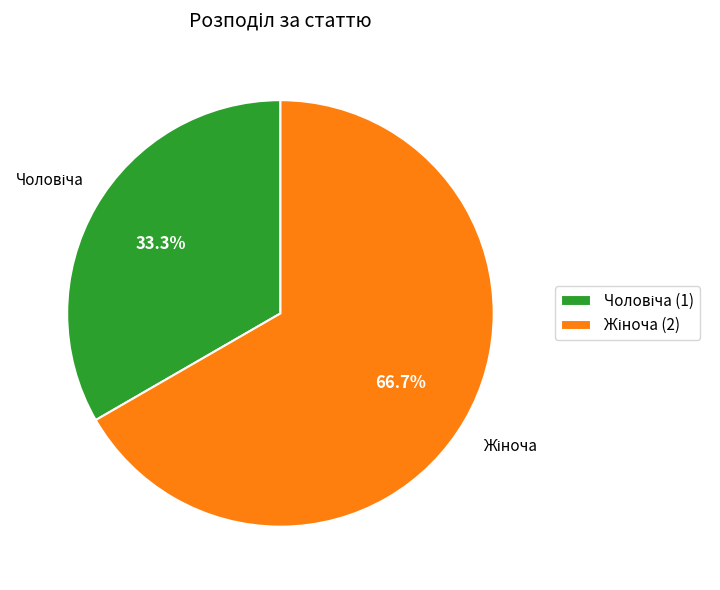

How many segments does this pie chart have?

2